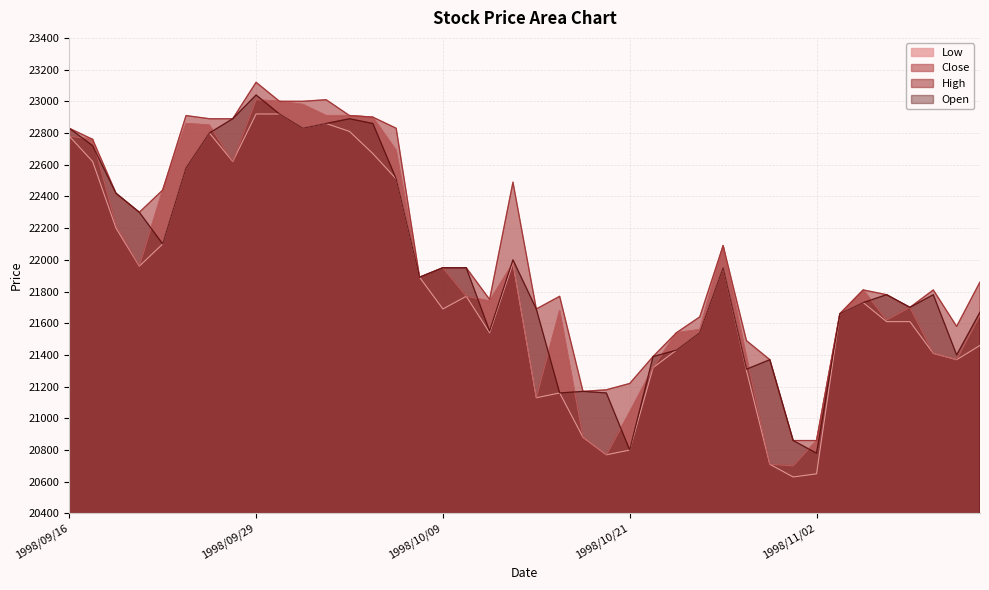

At which label does Low first exceed 21730?

1998/09/16